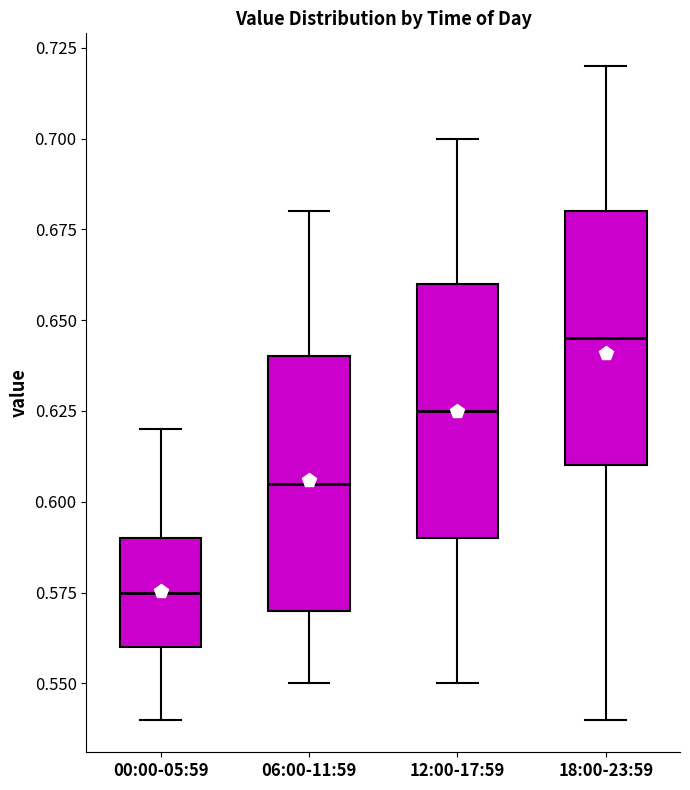

Which box's median line is the lowest?

00:00-05:59